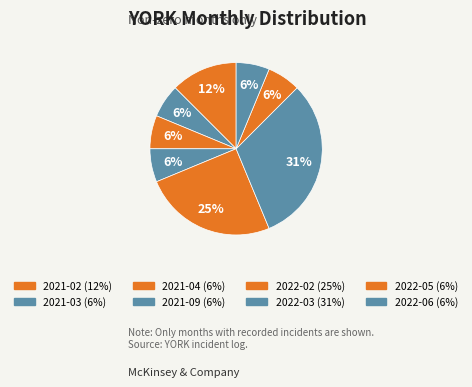

To the nearest percent, what is the difference between the 2021-03 and 2021-02 slice percentages?

6%